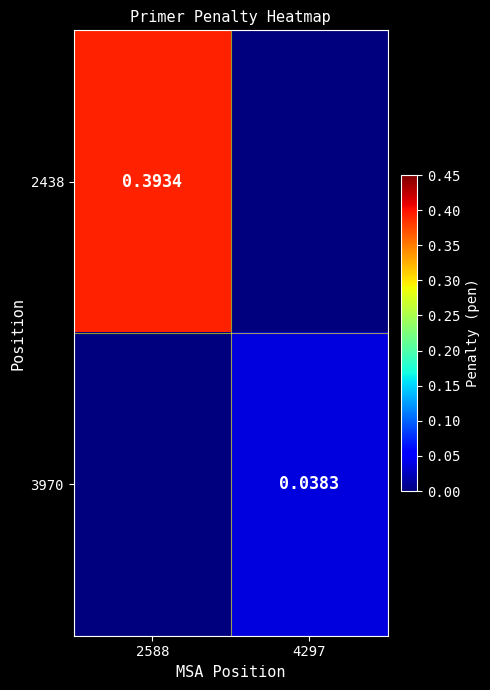

List the labels in order of 3970 value, largest first.

4297, 2588